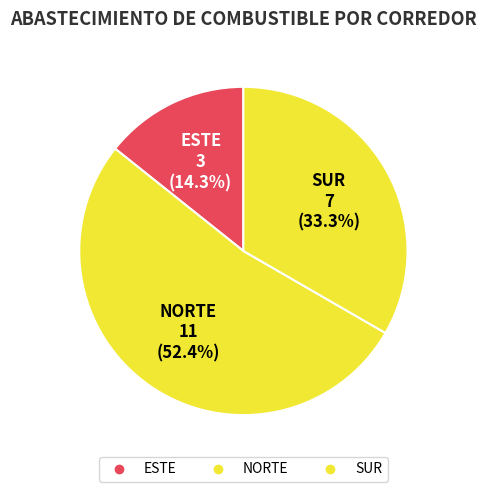

Between ESTE and SUR, which is larger?

SUR